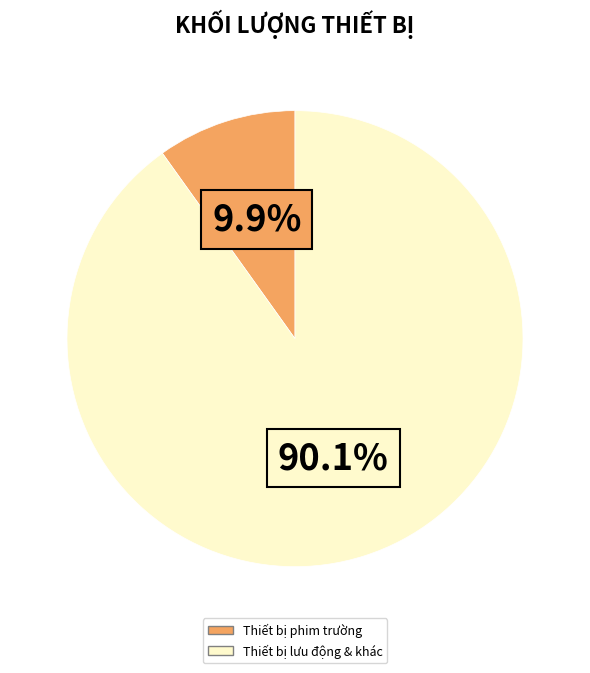

How many segments does this pie chart have?

2